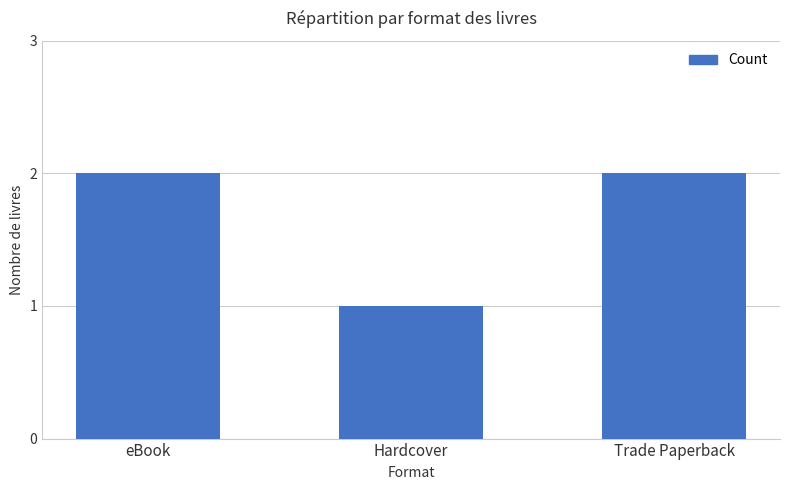

Reading left to right, list all the values displayed in this chart.

eBook=2	Hardcover=1	Trade Paperback=2